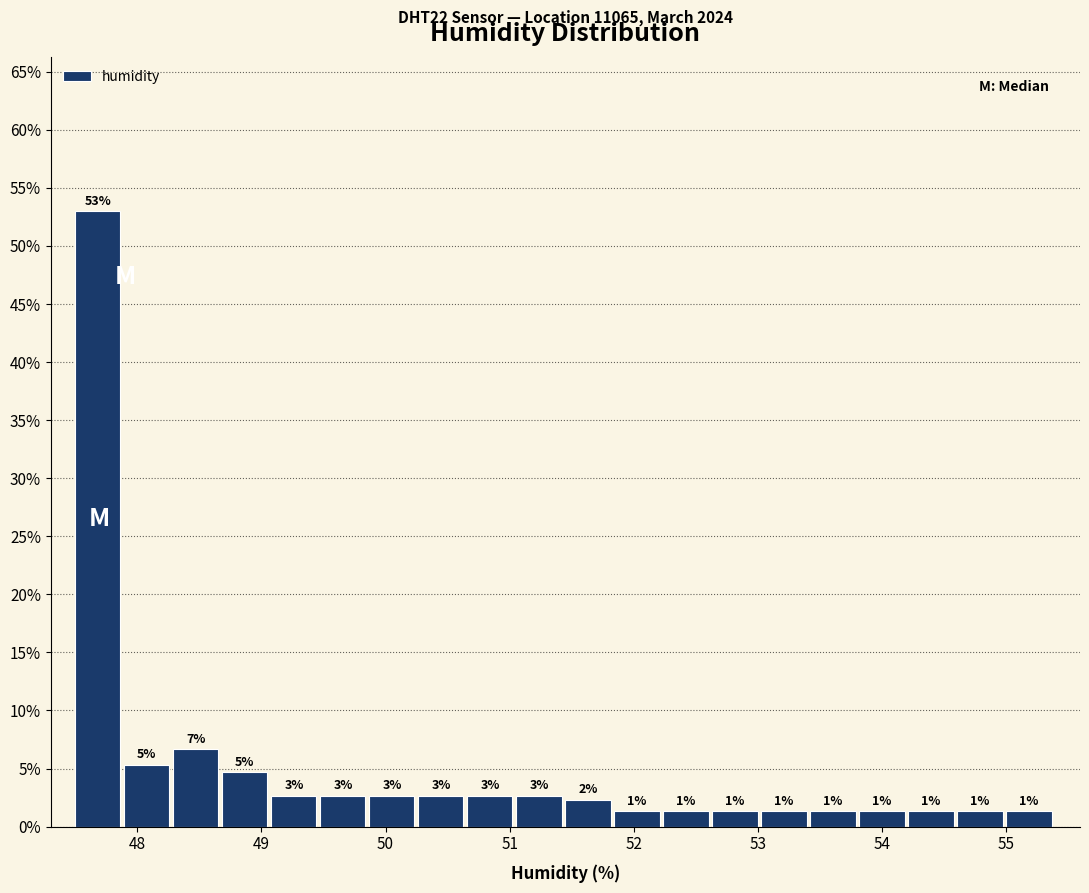

Around what value on the x-axis is the tallest bar? Give the approximate position of its centre, as read against the axis.

47.7